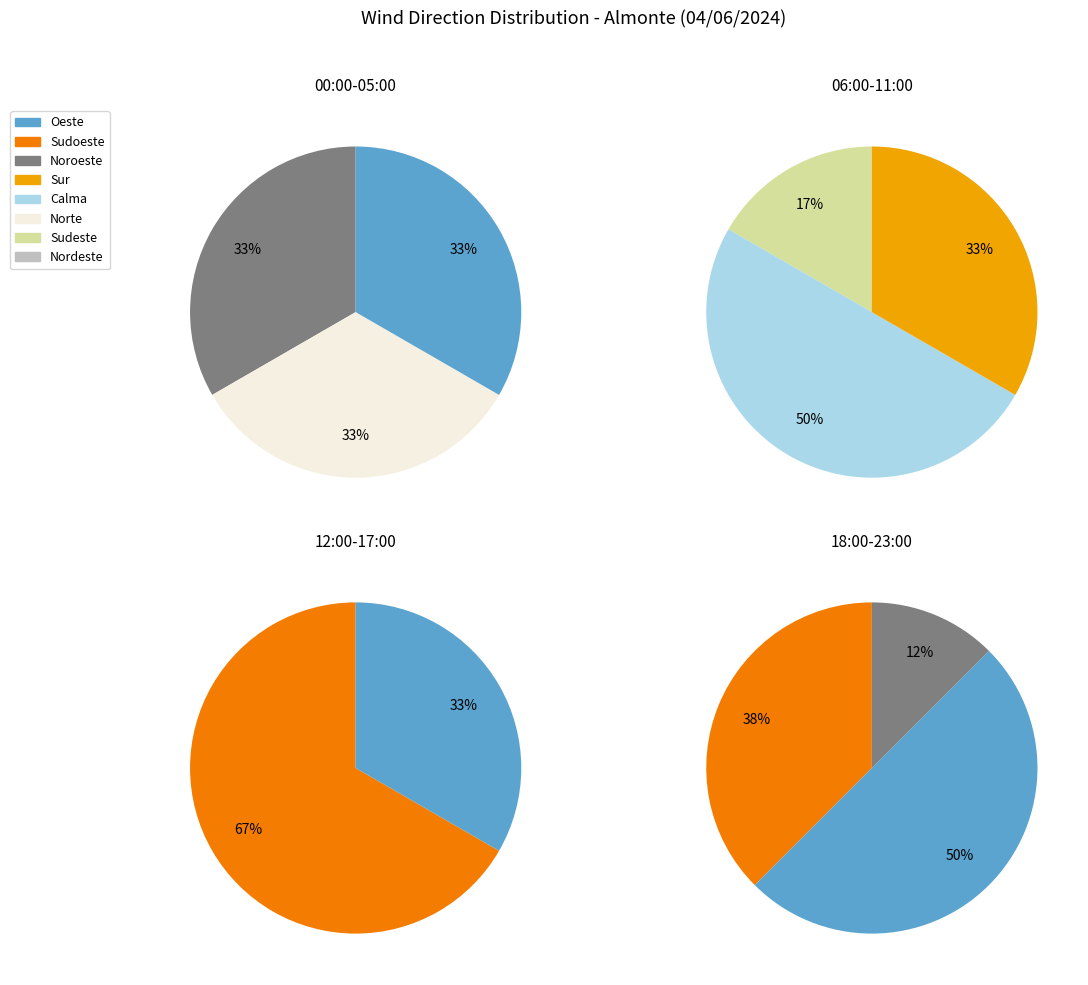

How much of the chart is everything except Noroeste?

85.7%